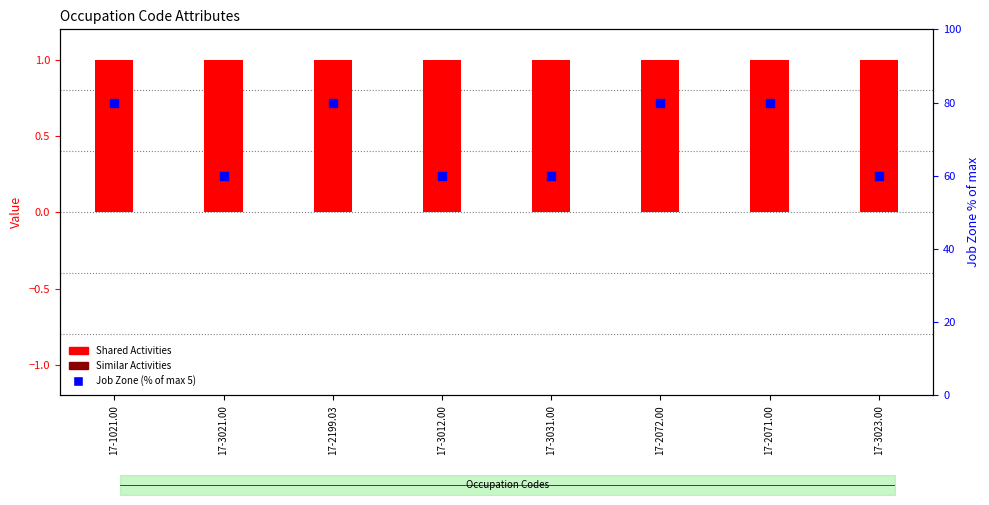

Is the value of Similar Activities at 17-1021.00 greater than the value of Job Zone (% of max 5) at 17-3021.00?

No